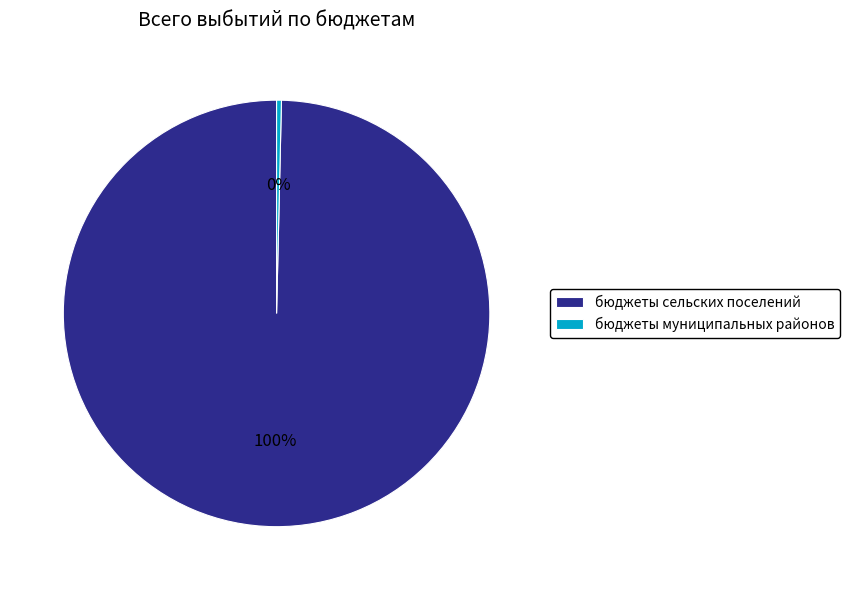

Is it true that бюджеты сельских поселений is 100% of the pie?

True